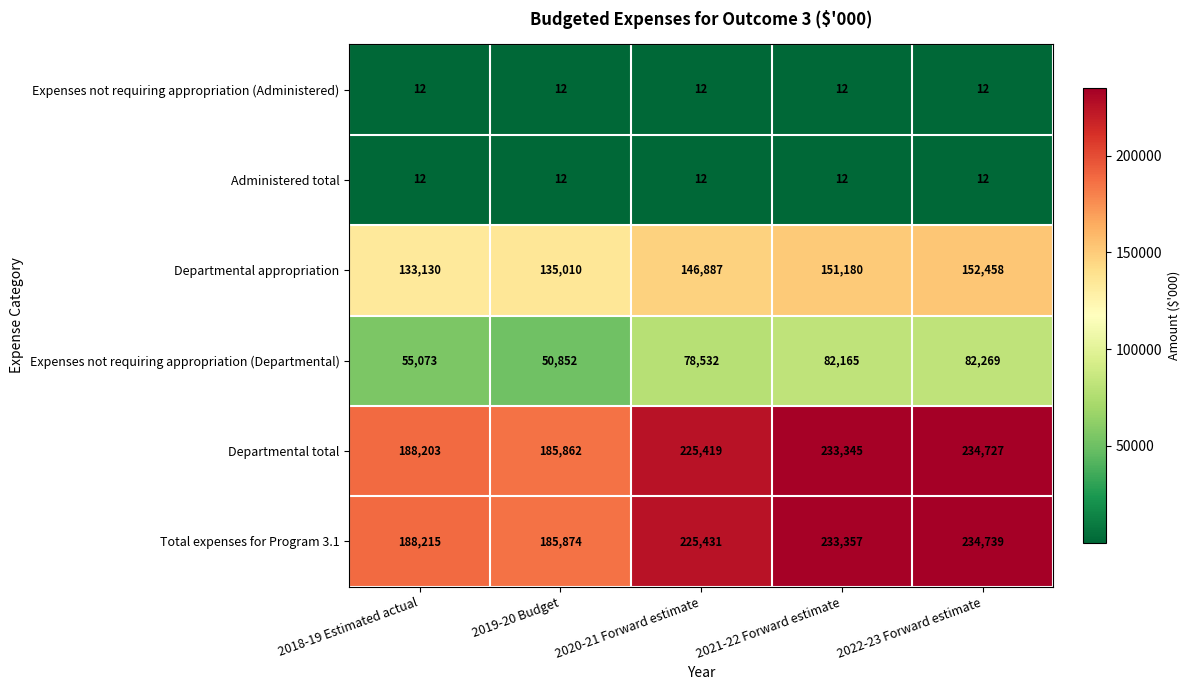

What is the approximate value of Expenses not requiring appropriation (Administered) at 2018-19 Estimated actual?

12